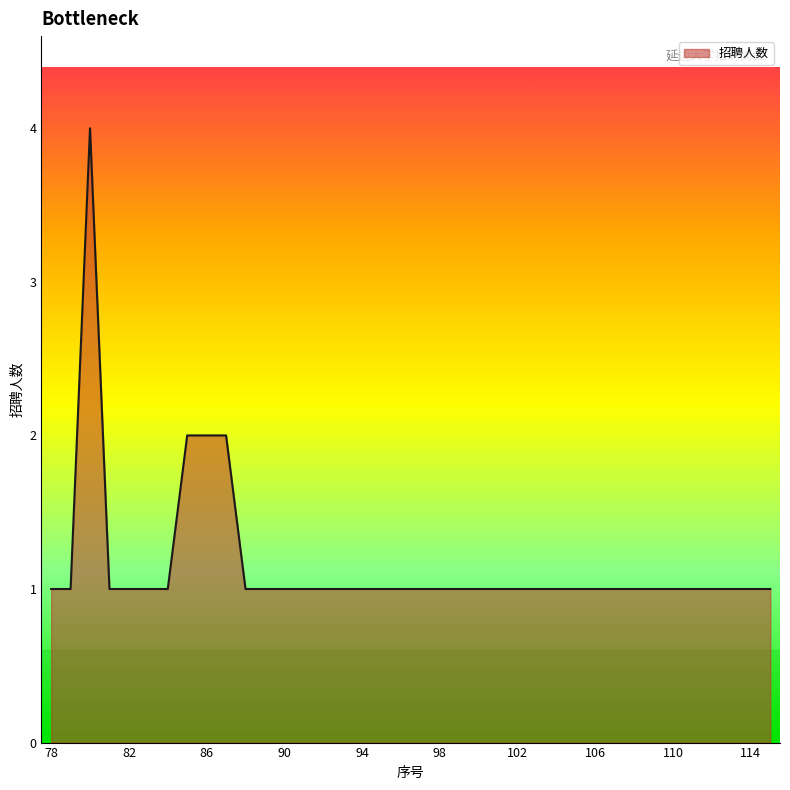

What is the difference between the maximum and minimum values?

3